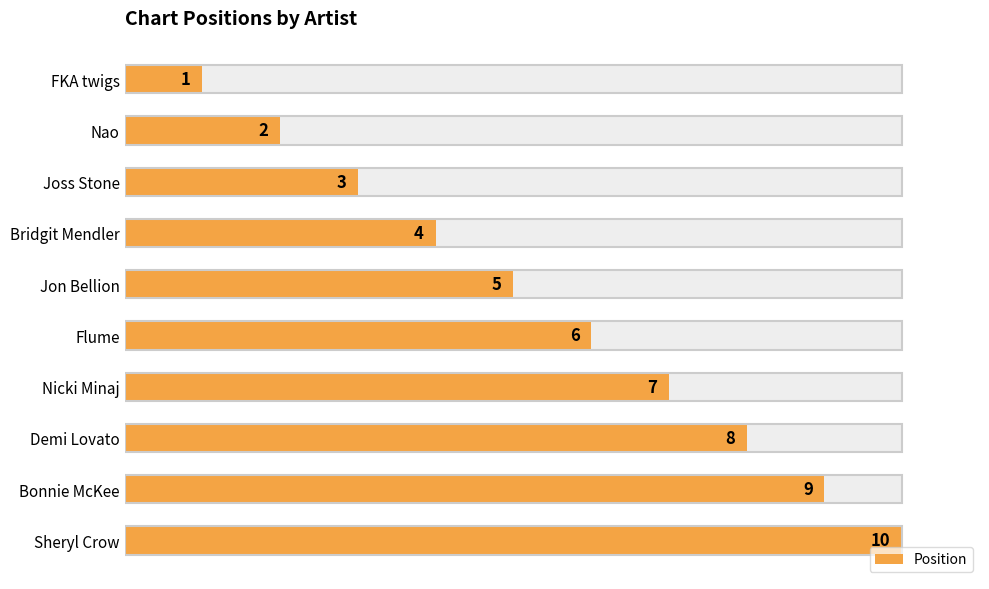

The chart shows a value of 2 at FKA twigs. True or false?

False